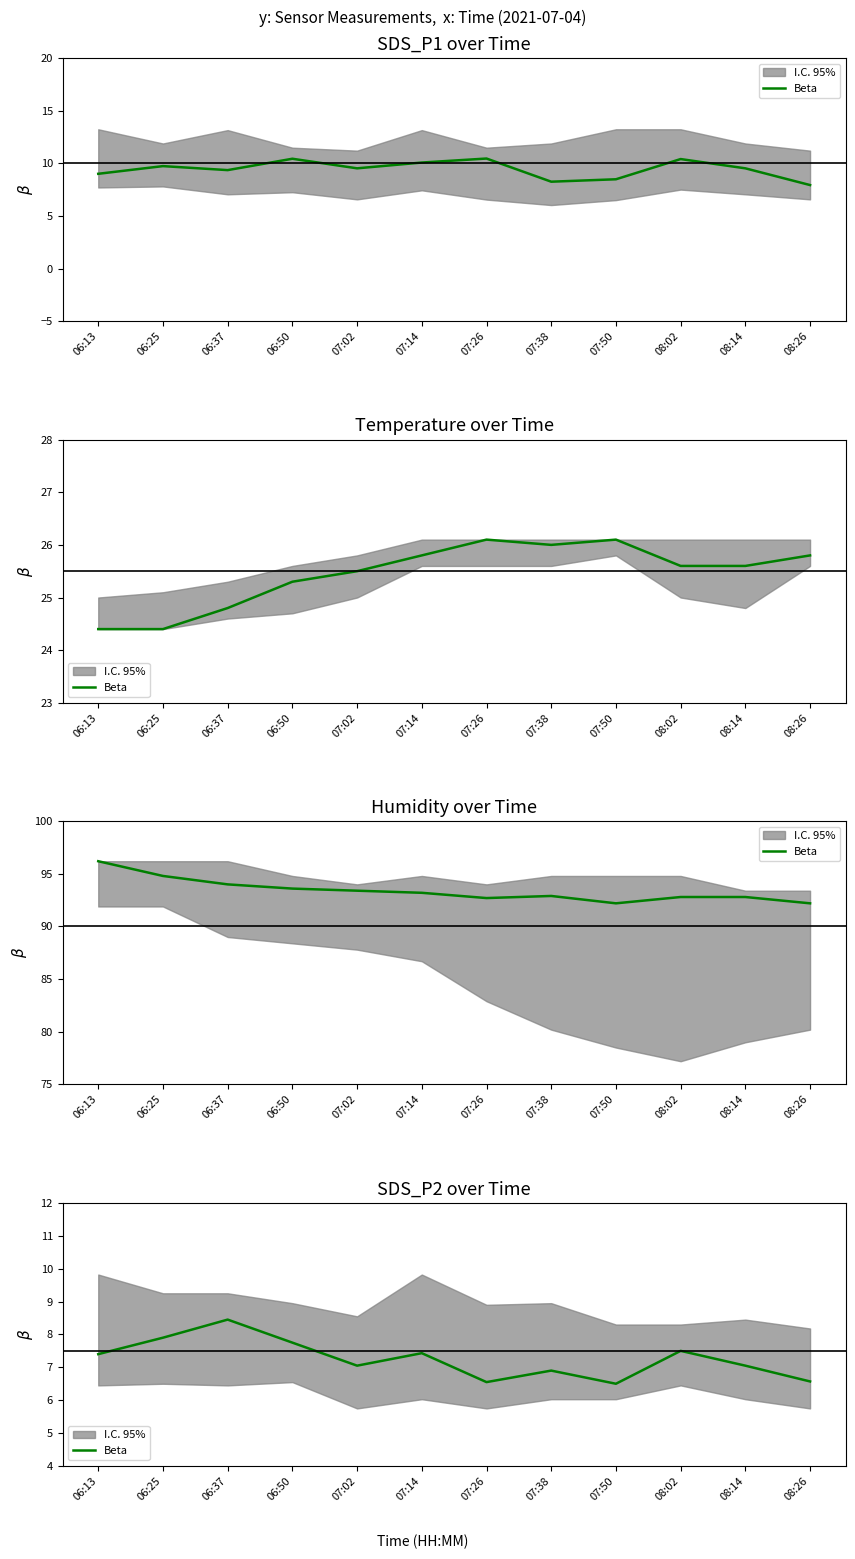

What is the label of the 3rd point from the left?

06:37